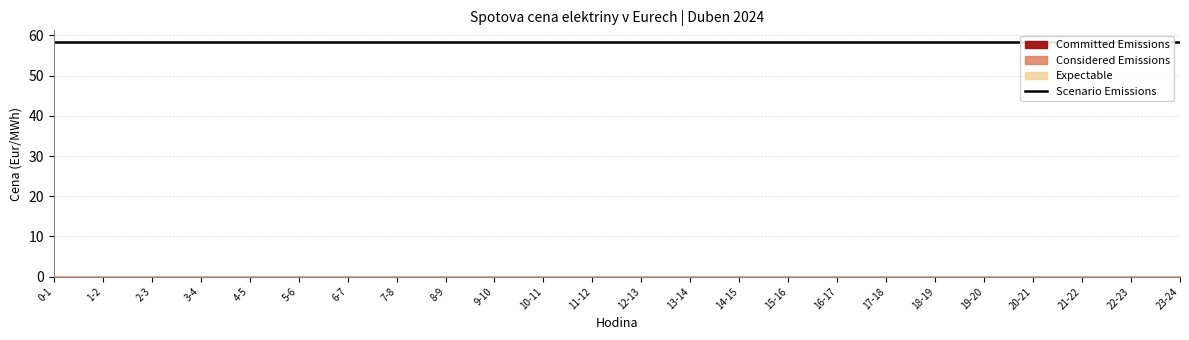

What is the difference between the highest and lowest values at 10-11?

58.4